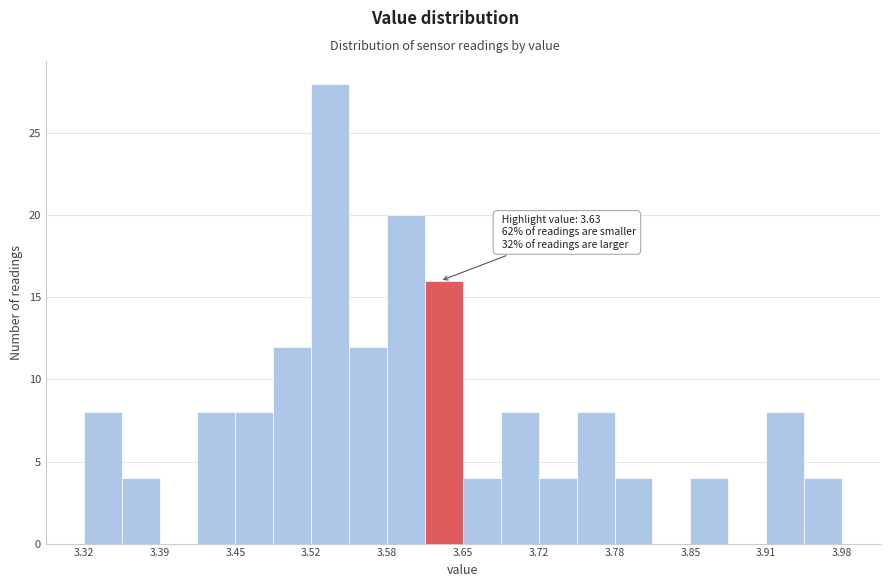

Read against the x-axis, roughly where is the centre of the tallest bar?

3.53